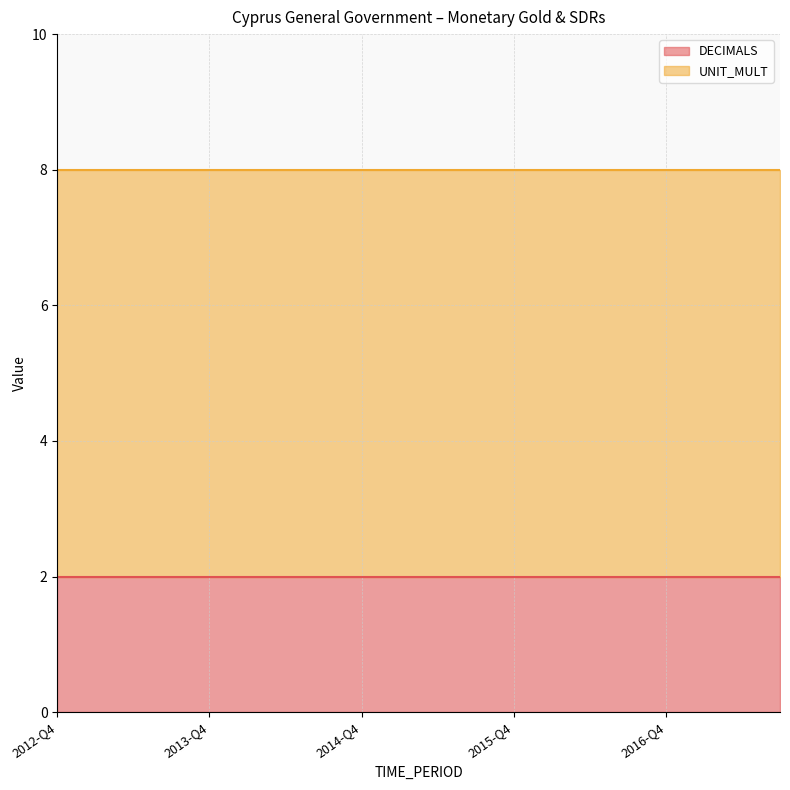

True or false: DECIMALS and UNIT_MULT cross at least once.

False